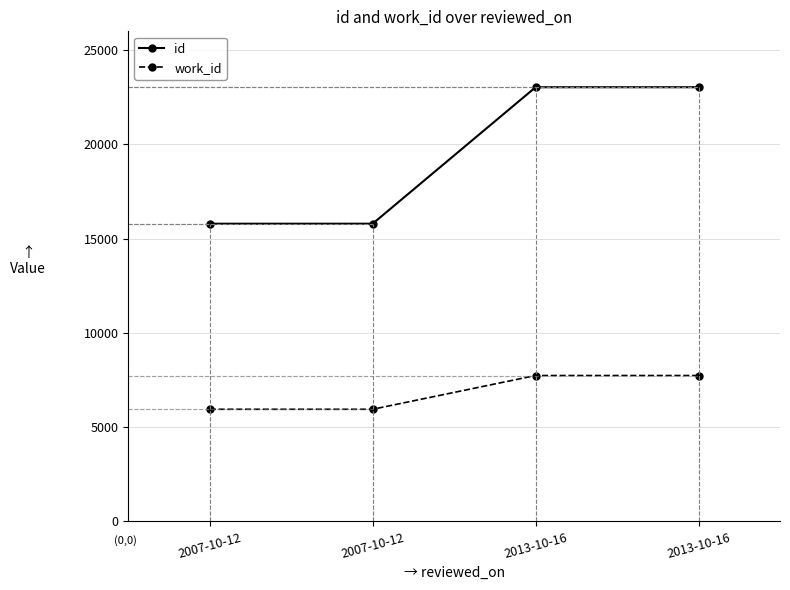

How many lines are shown in the chart?

2